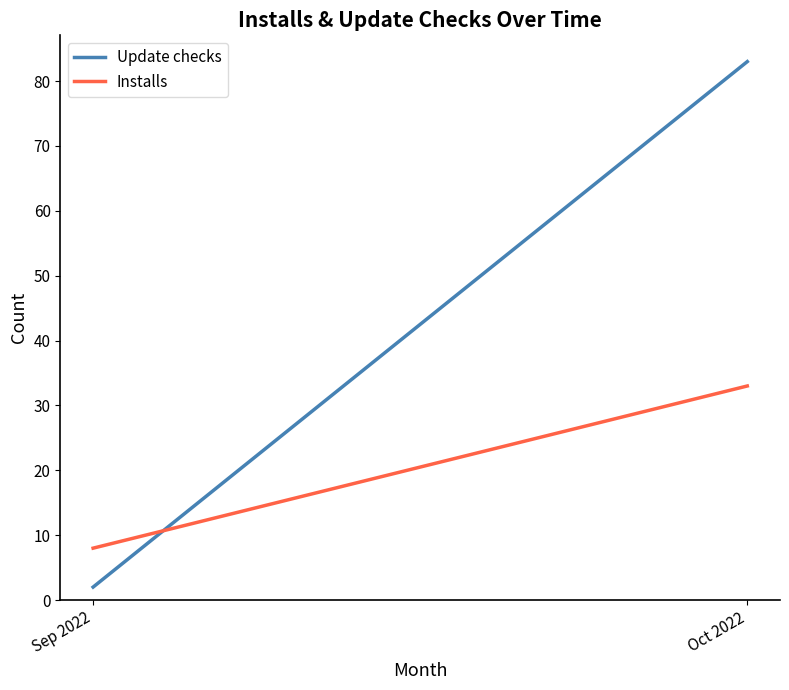

Reading left to right, list all the values displayed in this chart.

Update checks: 2	83
Installs: 8	33